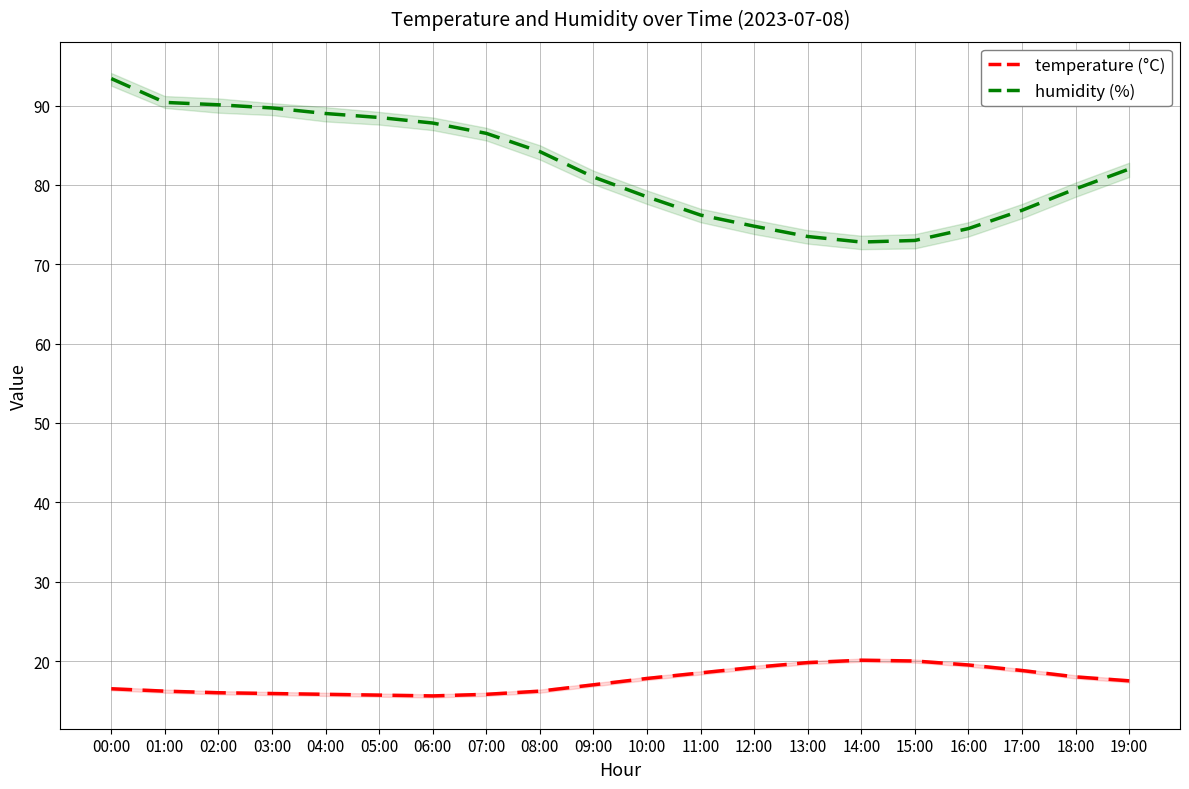

Does the chart have visible grid lines?

Yes